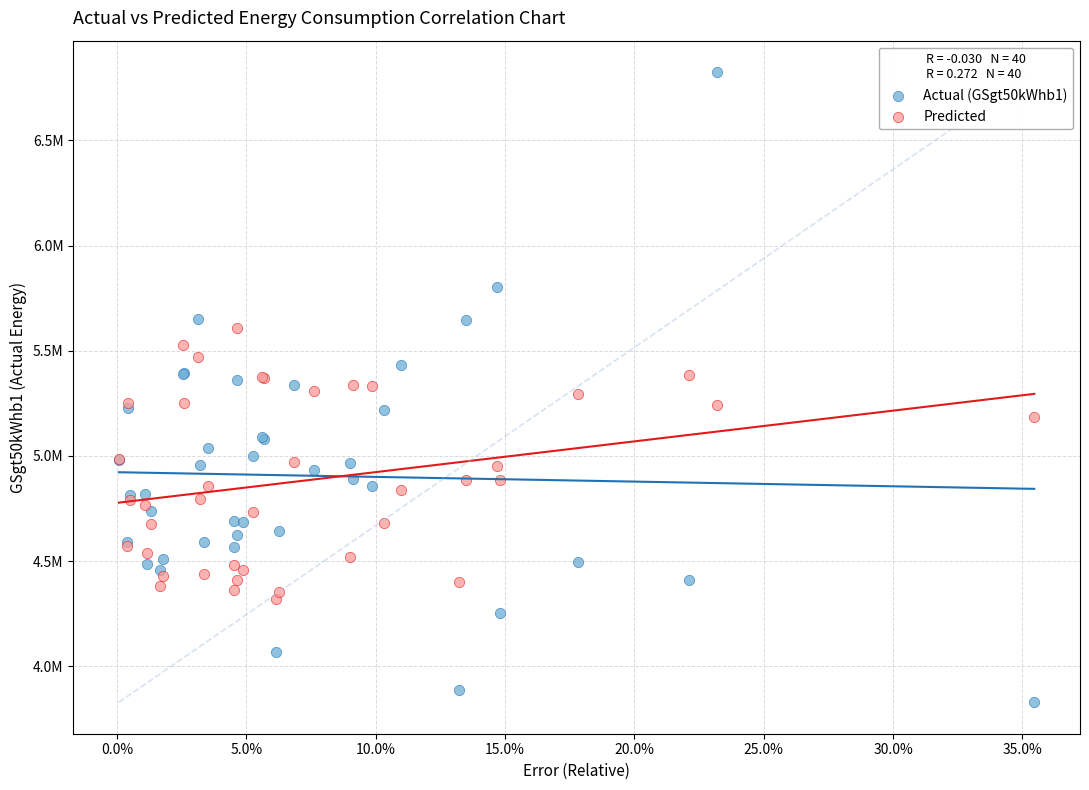

Which series has the largest Y range (max minus min)?

Actual (GSgt50kWhb1)